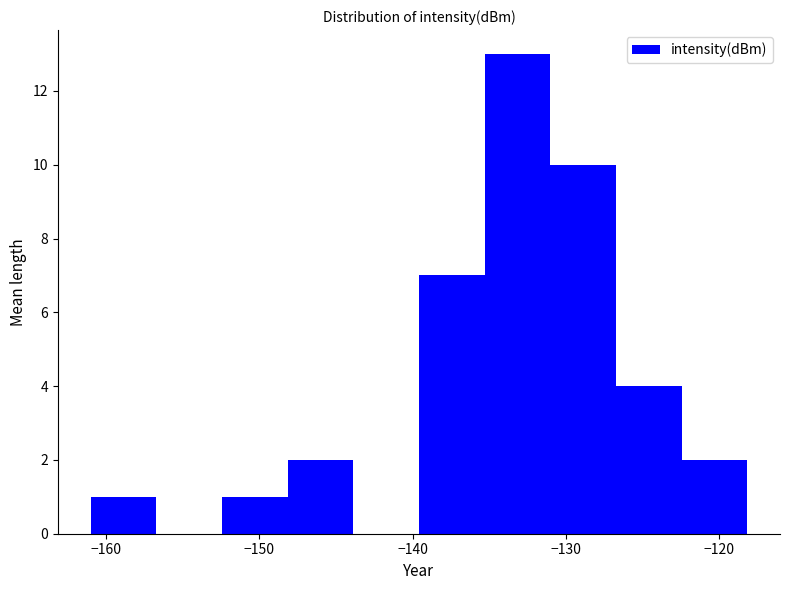

Reading left to right, list every bar in this chart as the range it spans on the x-axis followed by its height. Neither the bar edges nor the heights are printed on the chart, so give them approximately, as read against the axes.

-161 to -157: 1
-157 to -152: 0
-152 to -148: 1
-148 to -144: 2
-144 to -140: 0
-140 to -135: 7
-135 to -131: 13
-131 to -127: 10
-127 to -122: 4
-122 to -118: 2